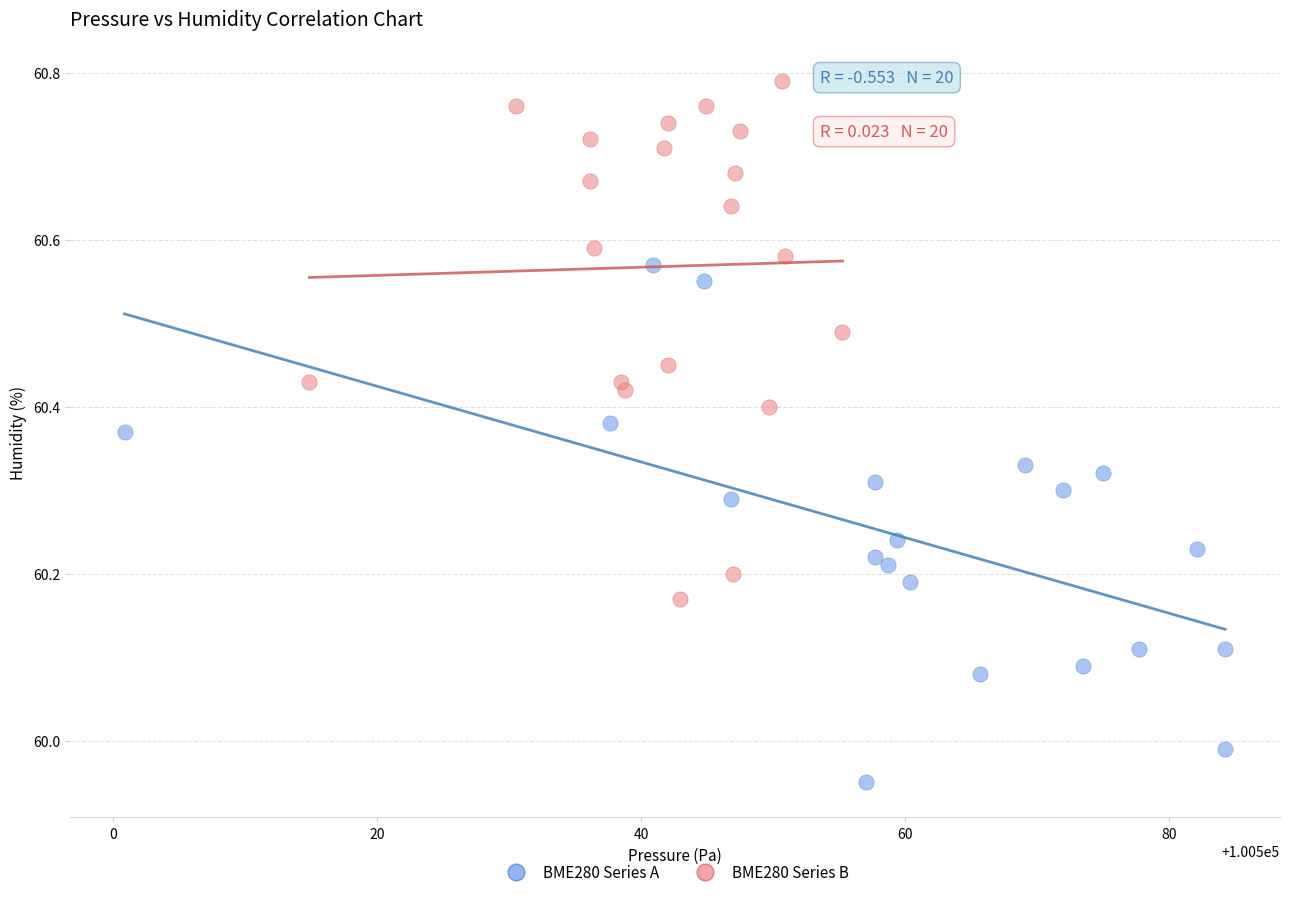

Which series reaches the maximum Y coordinate?

BME280 Series B